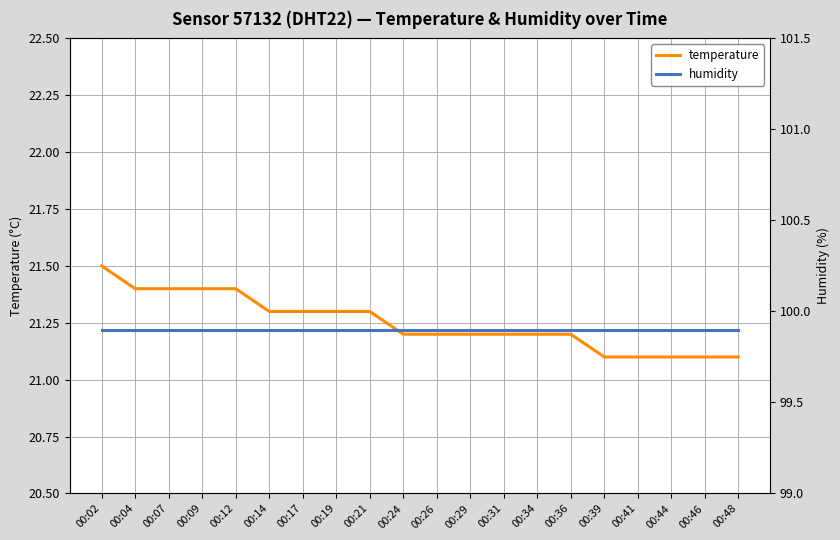

What is the sum of all humidity values?

1998.0